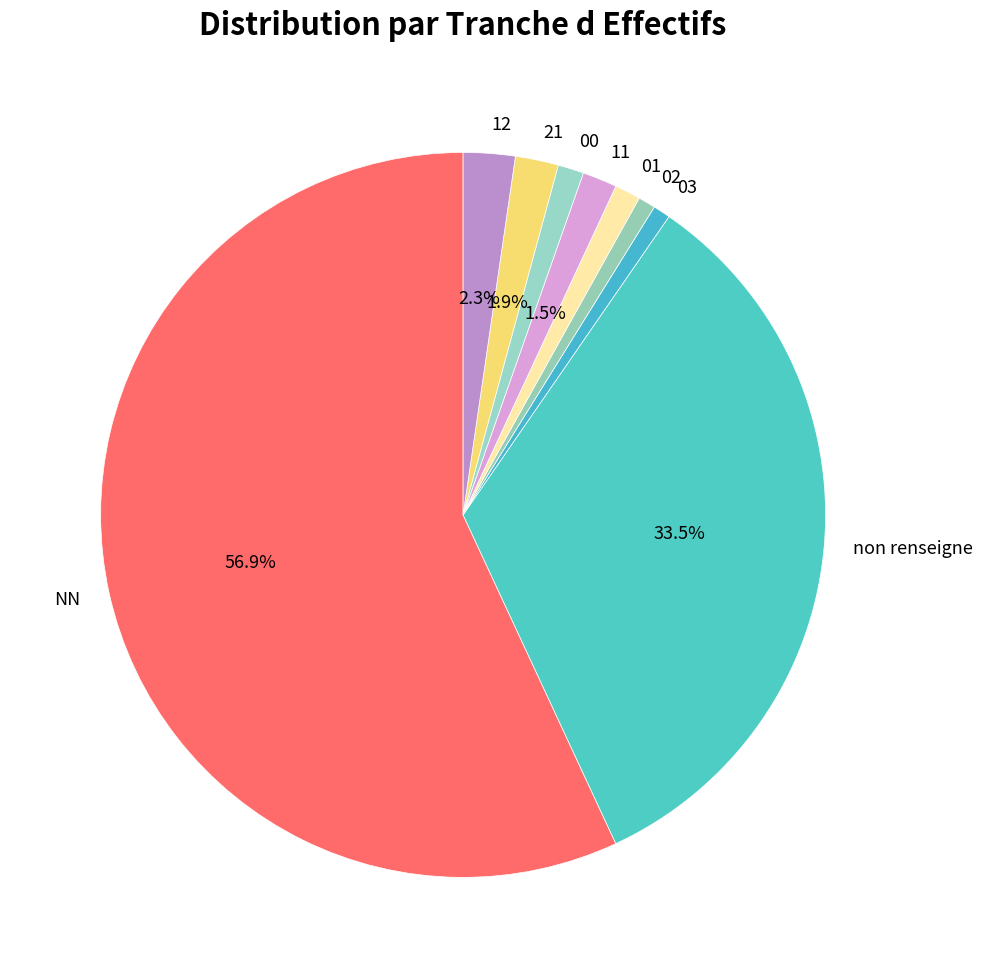

What is the ratio of the value at 00 to the value at 01?

1.0